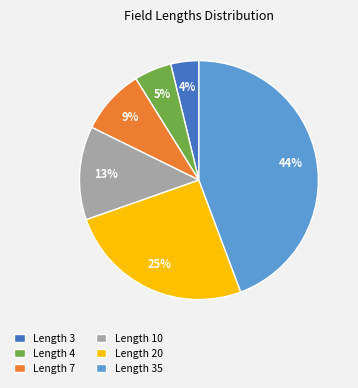

Which has a higher value, Length 10 or Length 35?

Length 35